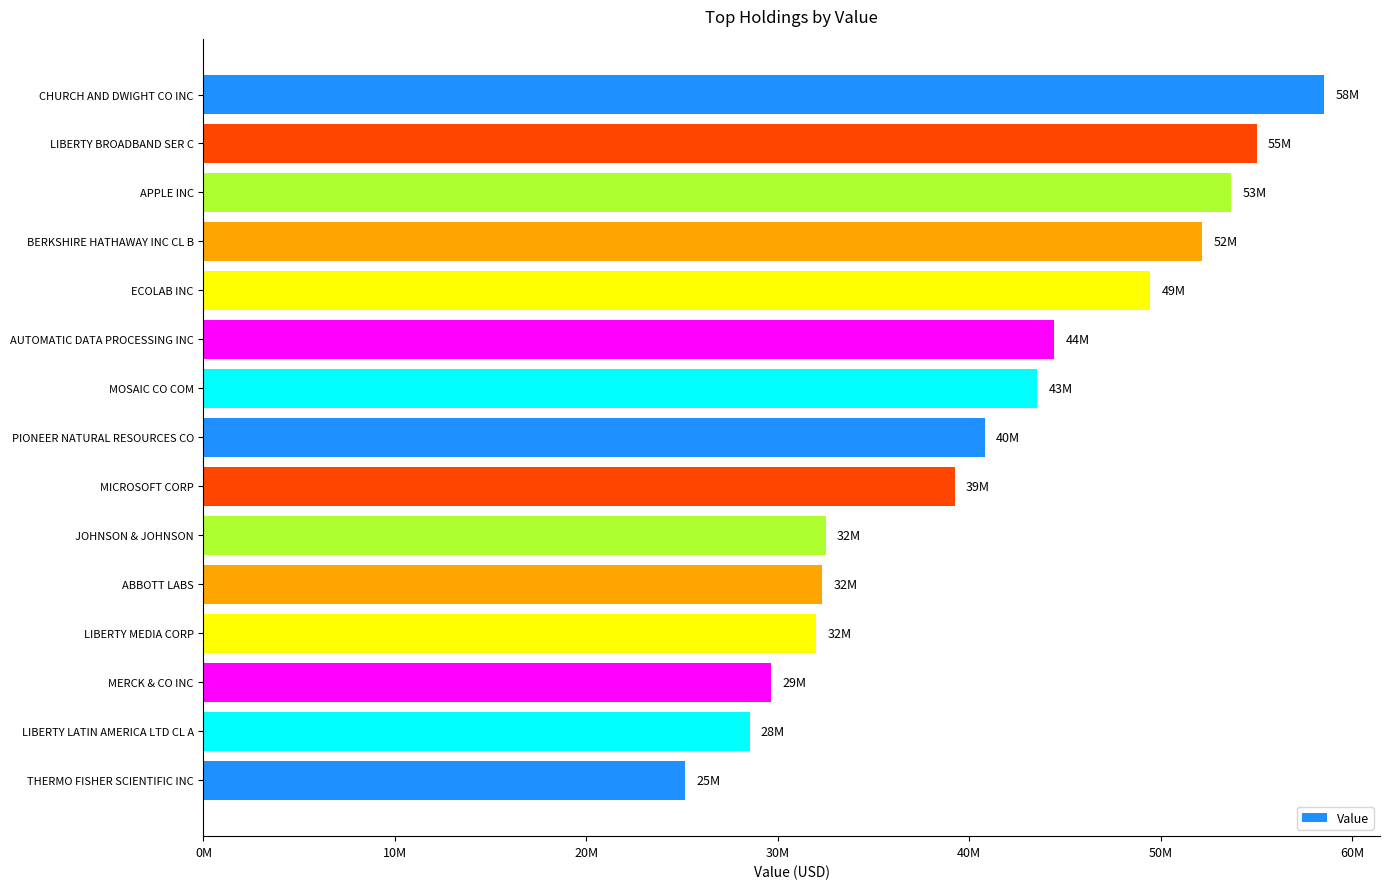

What is the average value?

41137067